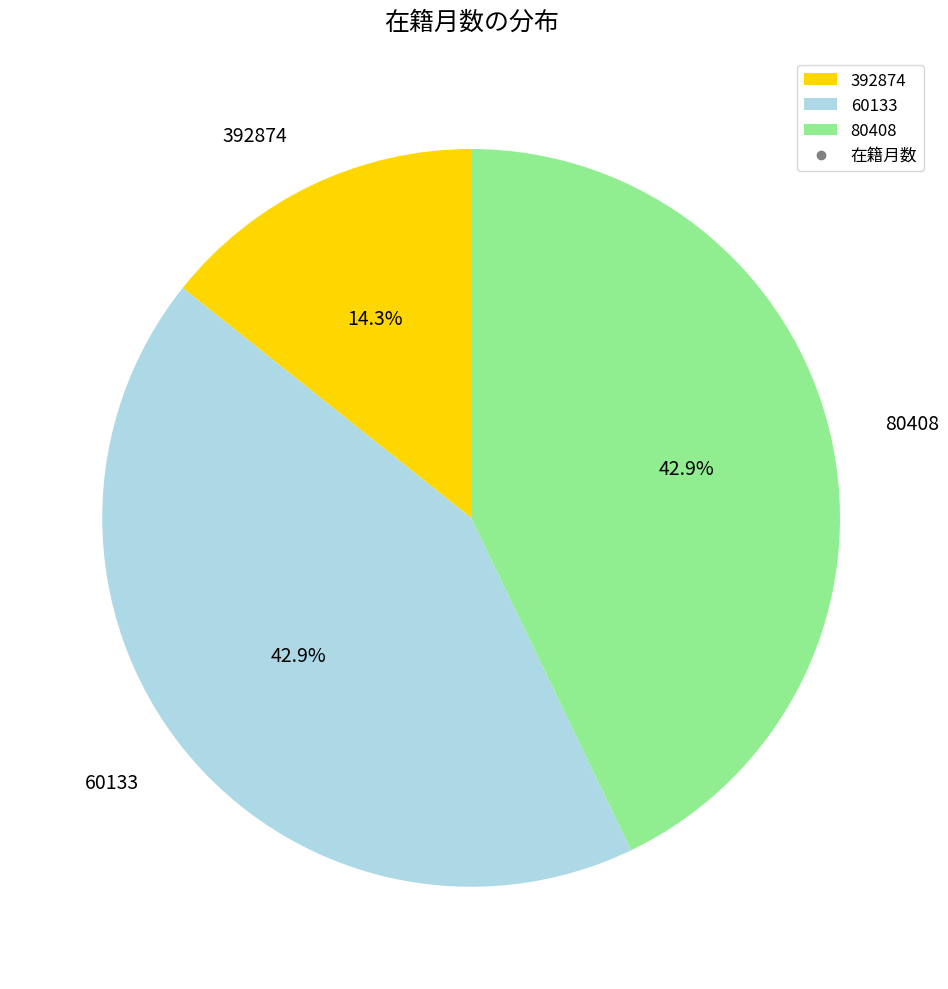

To the nearest percent, what is the difference between the largest and smallest slice percentages?

29%